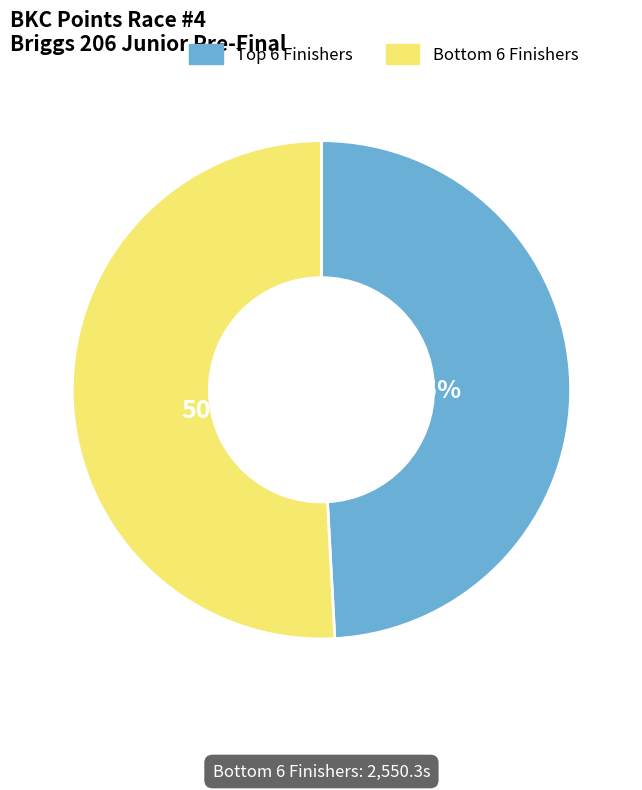

What is the majority slice?

Bottom 6 Finishers